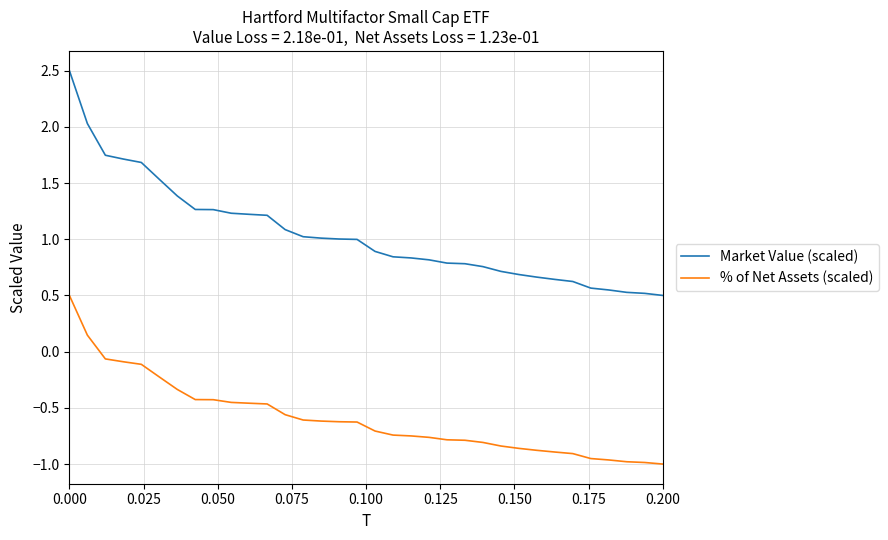

Which series has the widest spread of values?

Market Value (scaled)